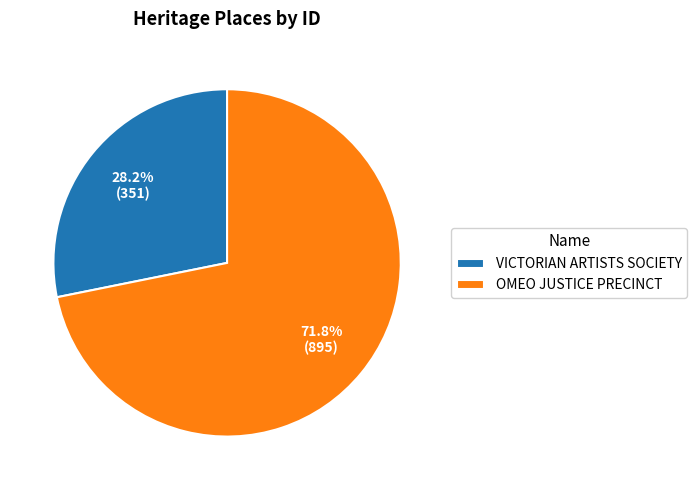

To the nearest percent, what portion does VICTORIAN ARTISTS SOCIETY represent?

28%